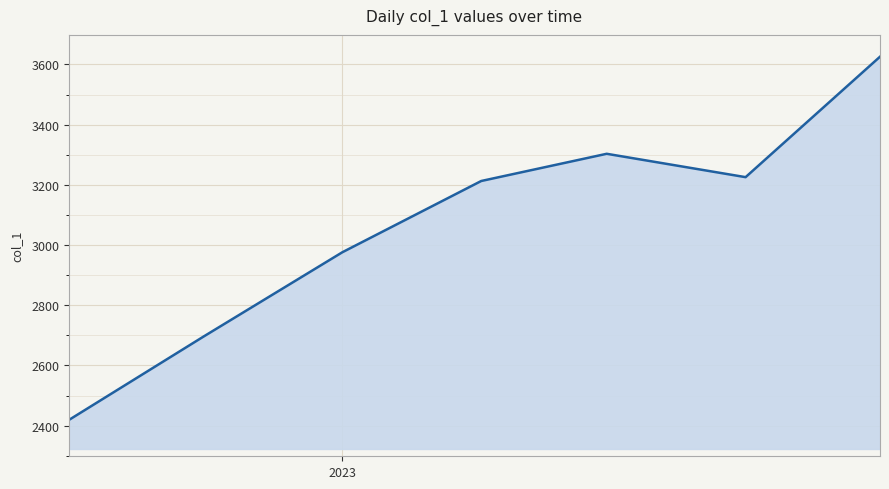

What is the smallest value displayed?

2419.3